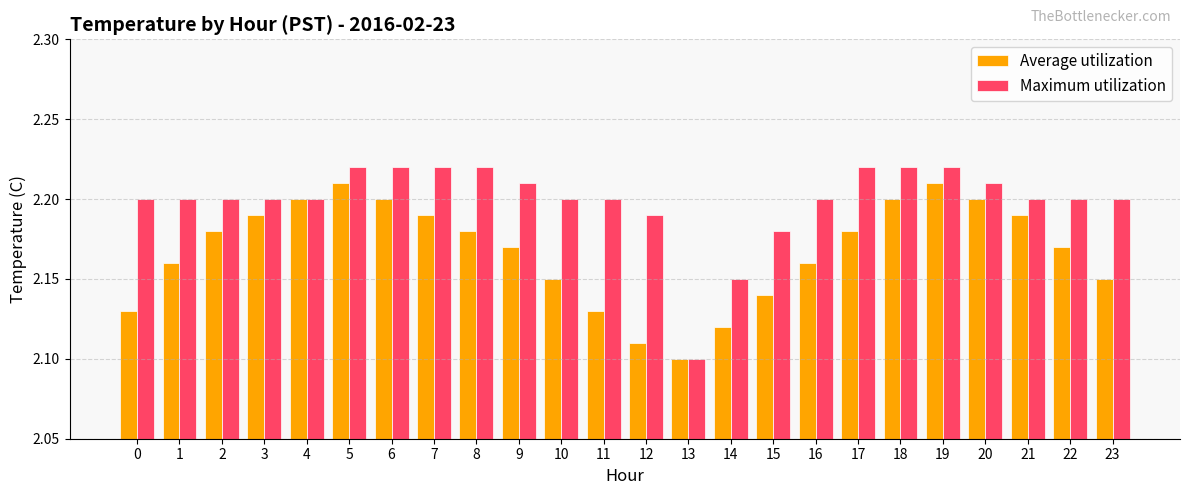

What is the difference between the second highest and second lowest values in the Average utilization series?

0.1